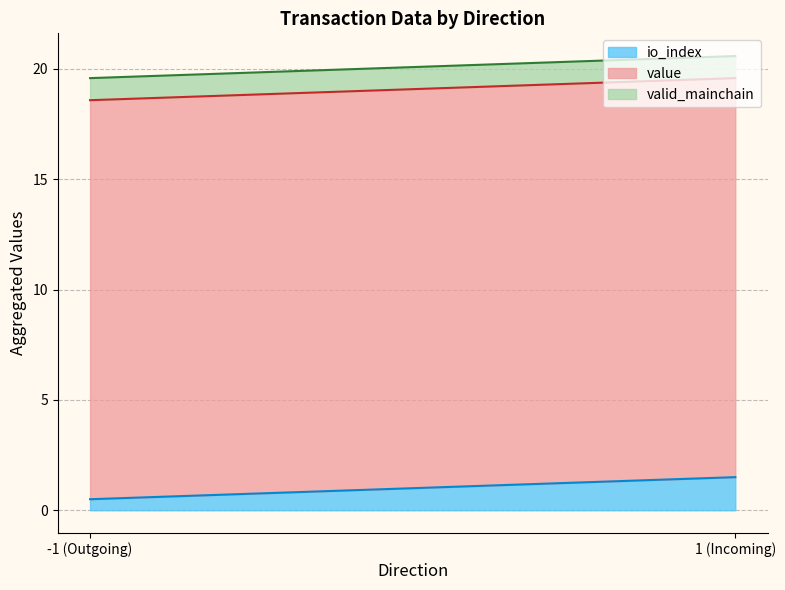

Does the chart have visible grid lines?

Yes